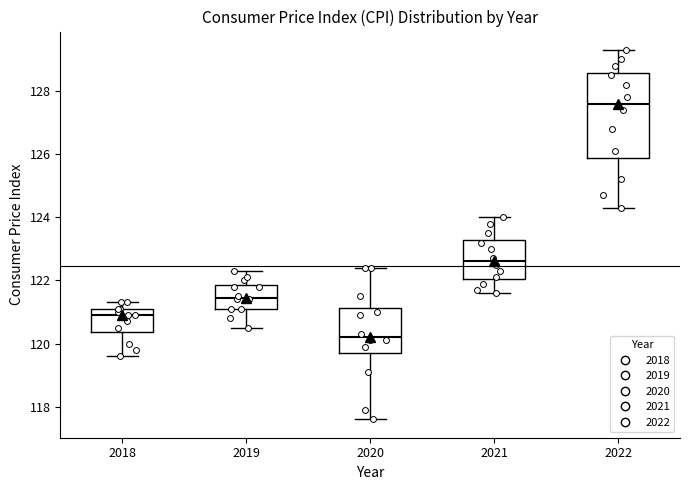

Reading left to right, transcribe this box plot: for each box, give where its median line is, the range the box spans, and where its two whiskers end, as read against the y-axis. The values are not printed on the chart, so give them approximately, as read against the axis.

2018: median 121.0, box 120.4 to 121.2, whiskers 119.6 to 121.4
2019: median 121.4, box 121.2 to 121.8, whiskers 120.6 to 122.4
2020: median 120.2, box 119.8 to 121.2, whiskers 117.6 to 122.4
2021: median 122.6, box 122.0 to 123.2, whiskers 121.6 to 124.0
2022: median 127.6, box 125.8 to 128.6, whiskers 124.4 to 129.4